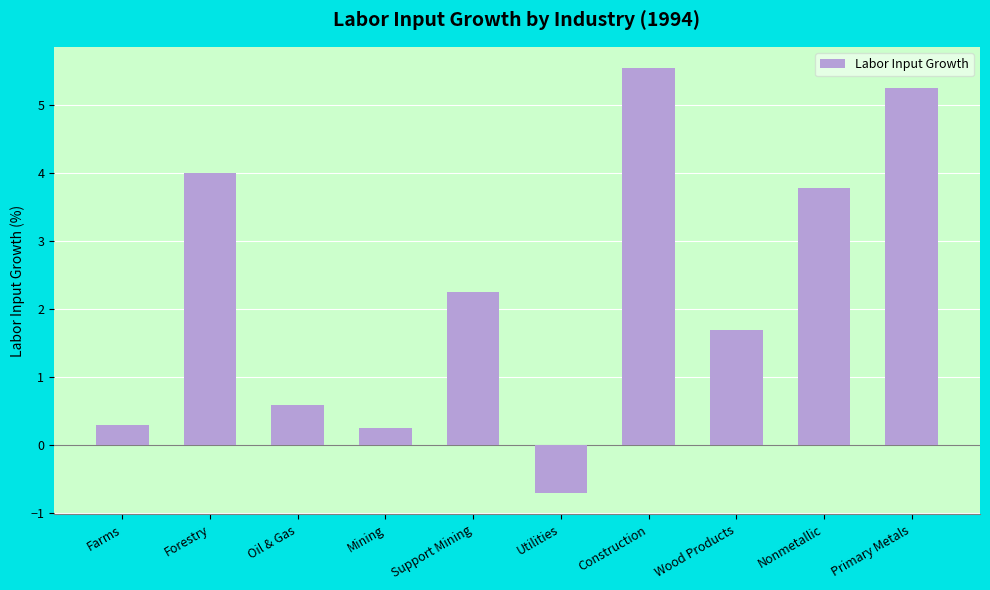

How many values are below zero?

1